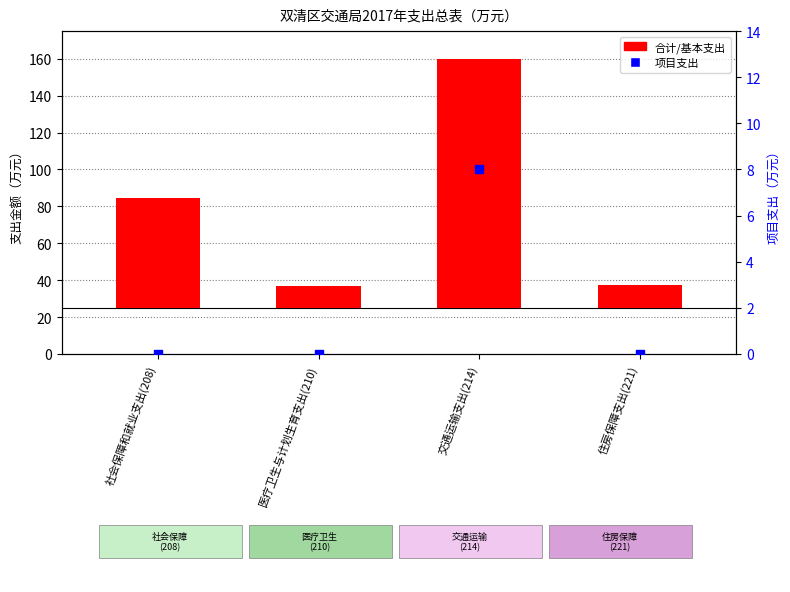

Which series has the widest spread of Y values?

合计